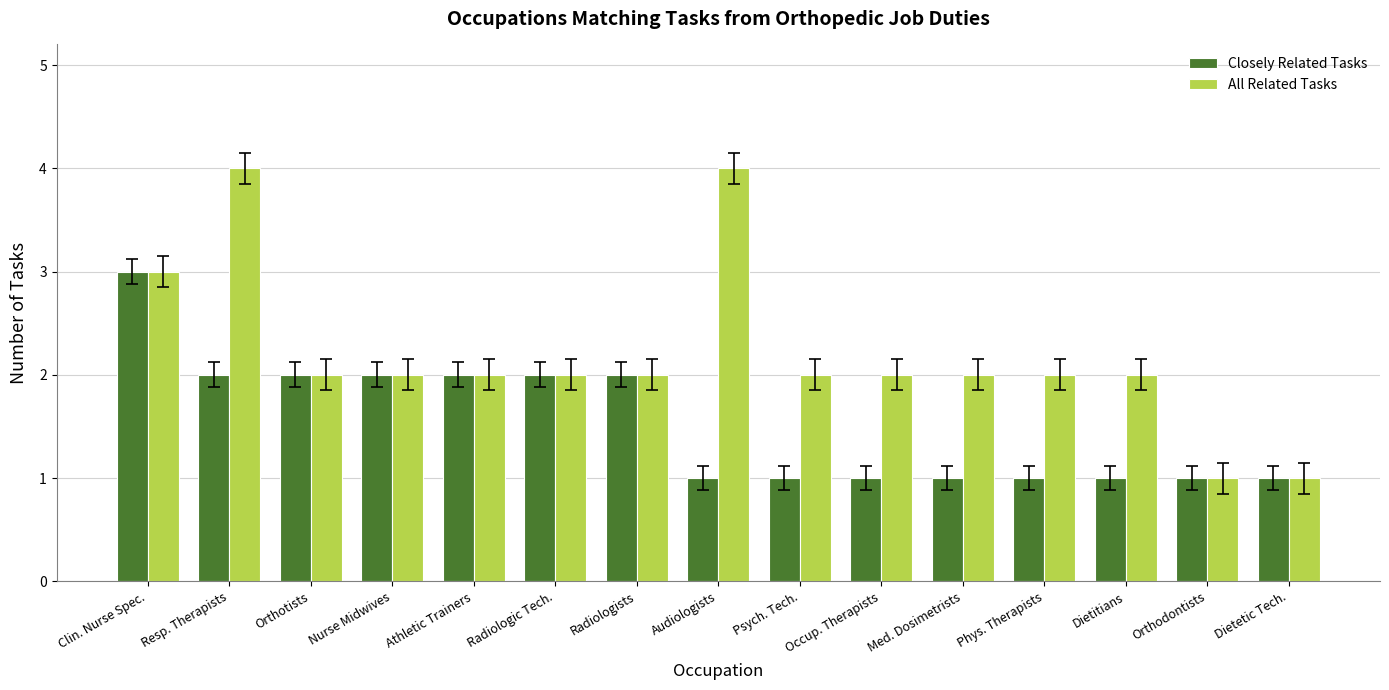

What is the value of the All Related Tasks bar at the 7th from the left?

2